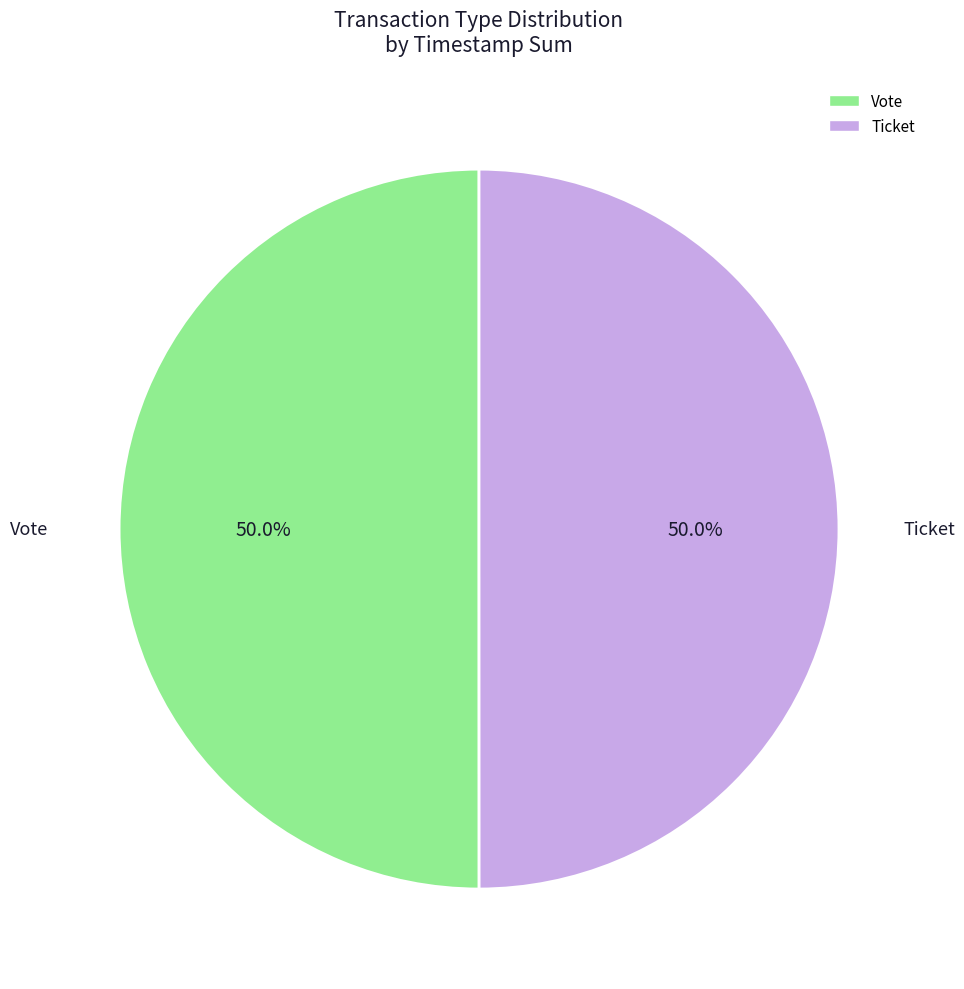

To the nearest percent, what is the difference between the Ticket and Vote slice percentages?

0%